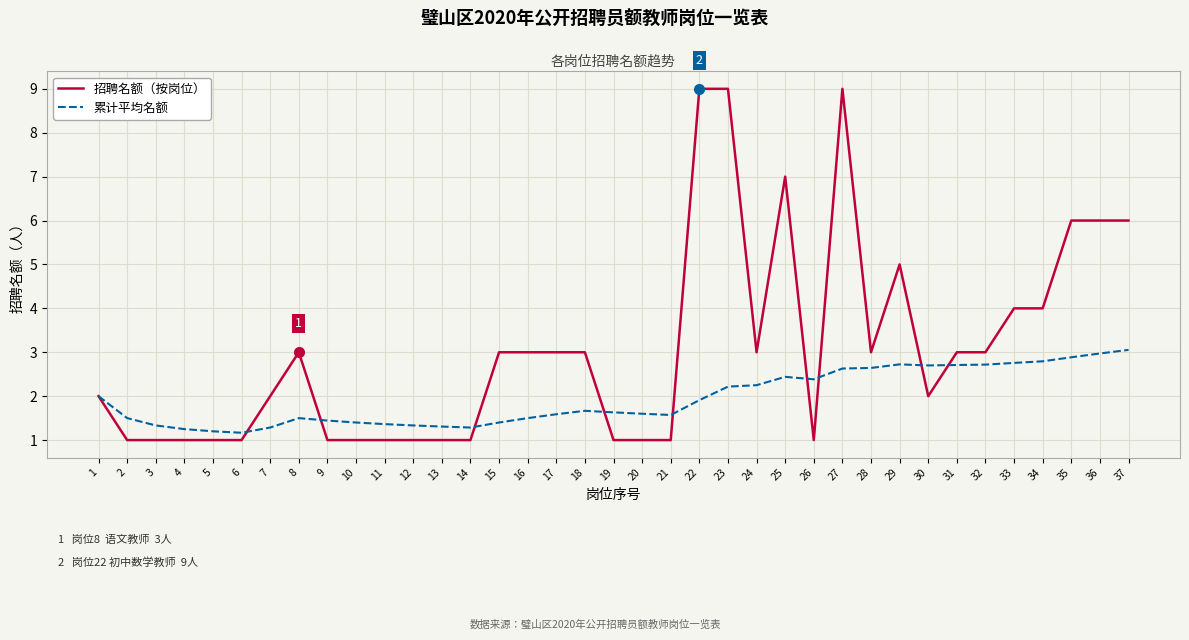

Which series has the largest total across all categories?

招聘名额（按岗位）